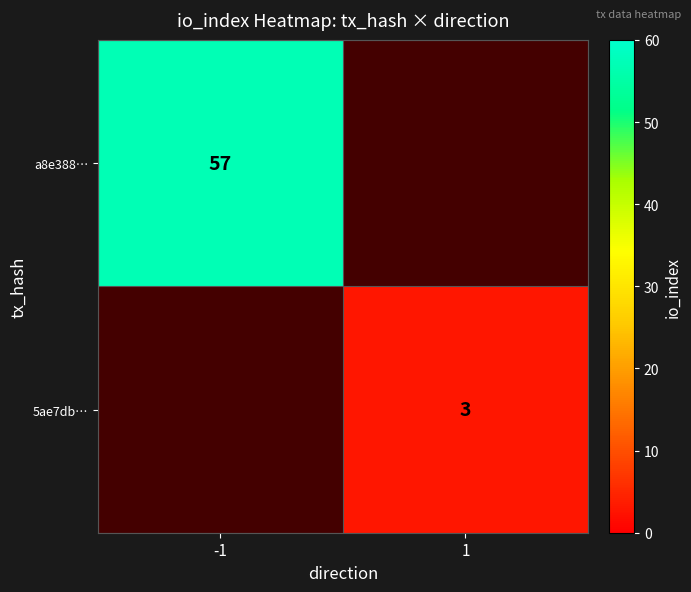

Is it true that a8e388… equals 14.1 at -1?

False